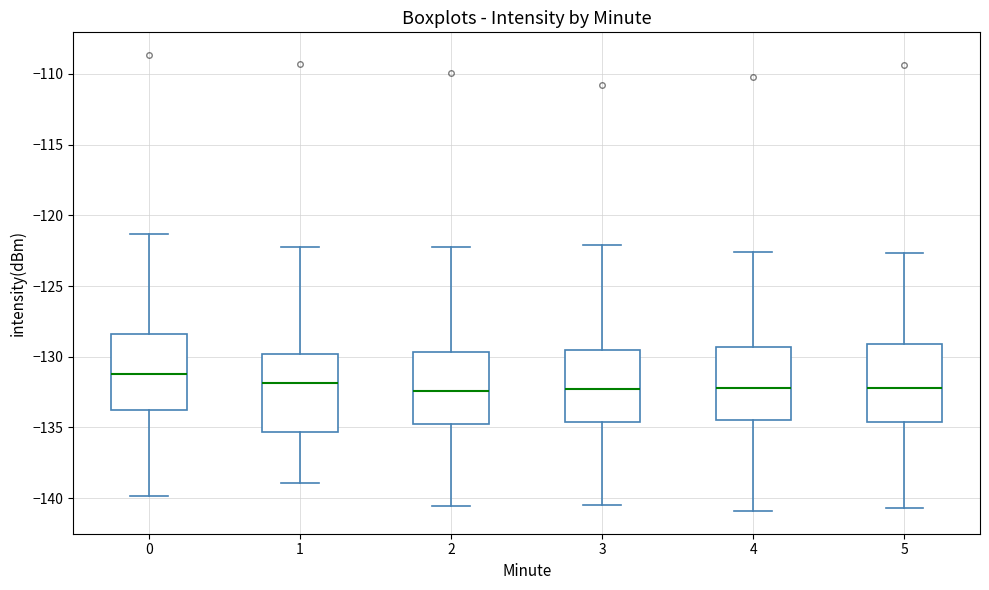

Where is the lower edge of the box at x = 3 on the y-axis? The values are not printed on the chart, so give them approximately, as read against the axis.

-134.5